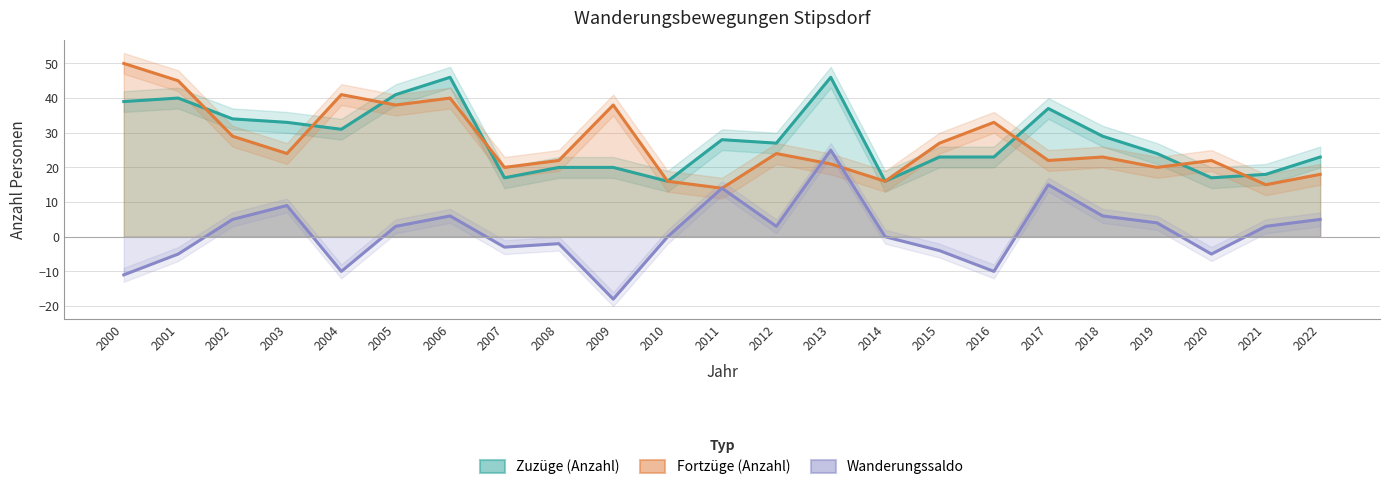

Which series has the largest total across all categories?

Zuzüge (Anzahl)